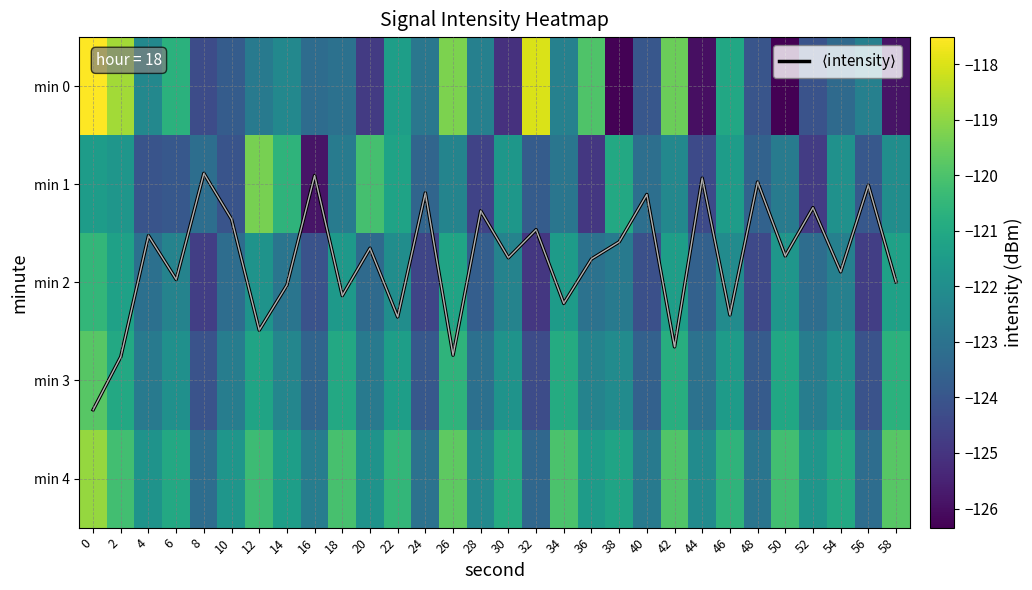

What is the total value across all series at 26?

-599.8